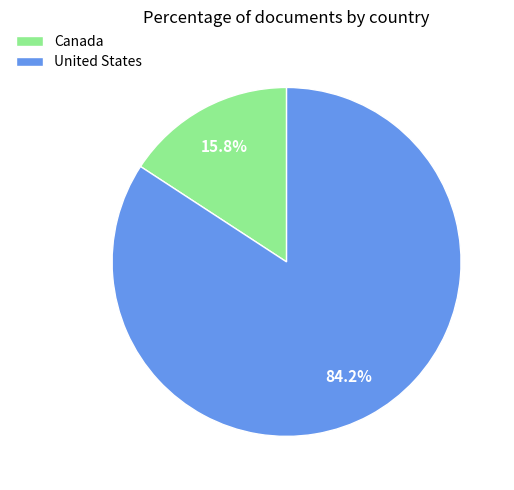

Approximately how many times larger is the value at United States compared to Canada?

5.3